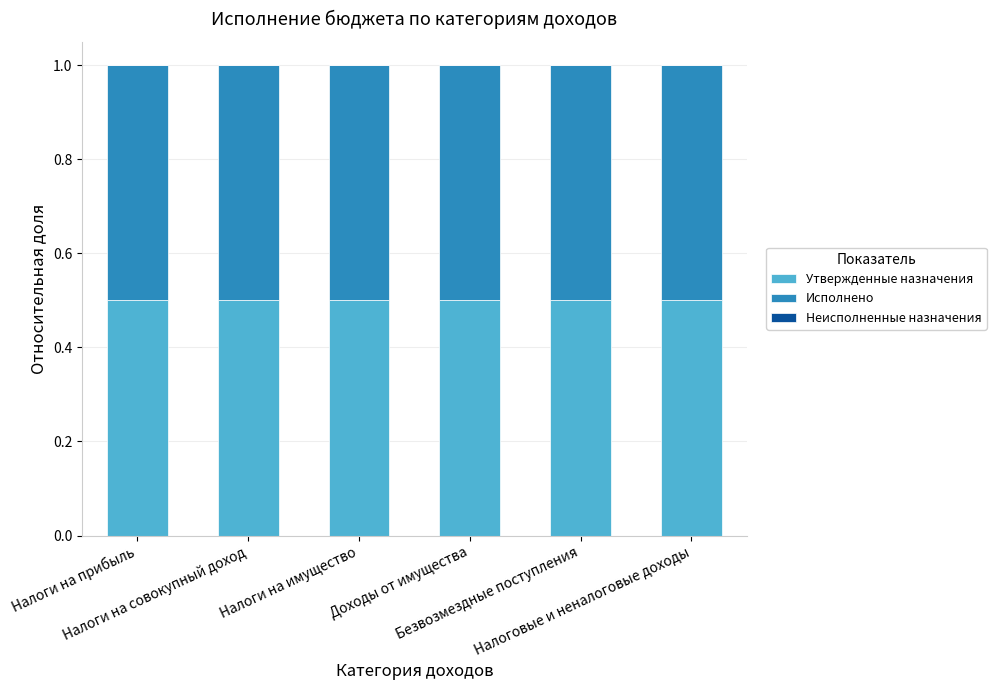

What is the label of the 4th bar from the right?

Налоги на имущество